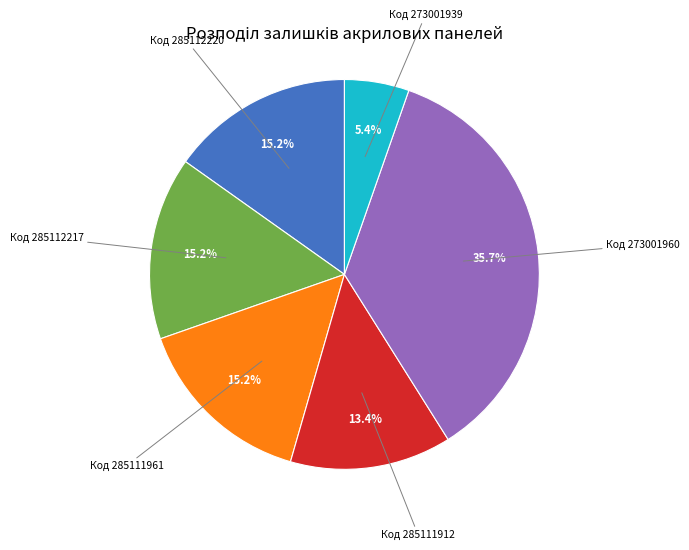

What is the ratio of the value at Код 285112217 to the value at Код 273001939?

2.8